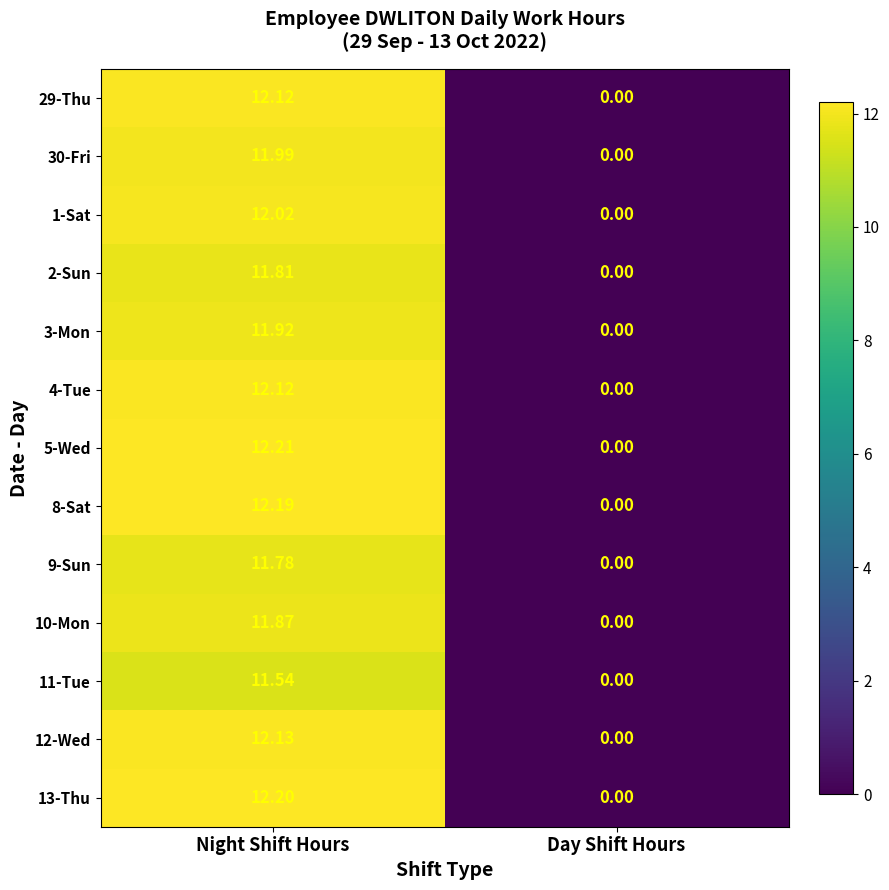

How many values in the 12-Wed series are below 12?

1